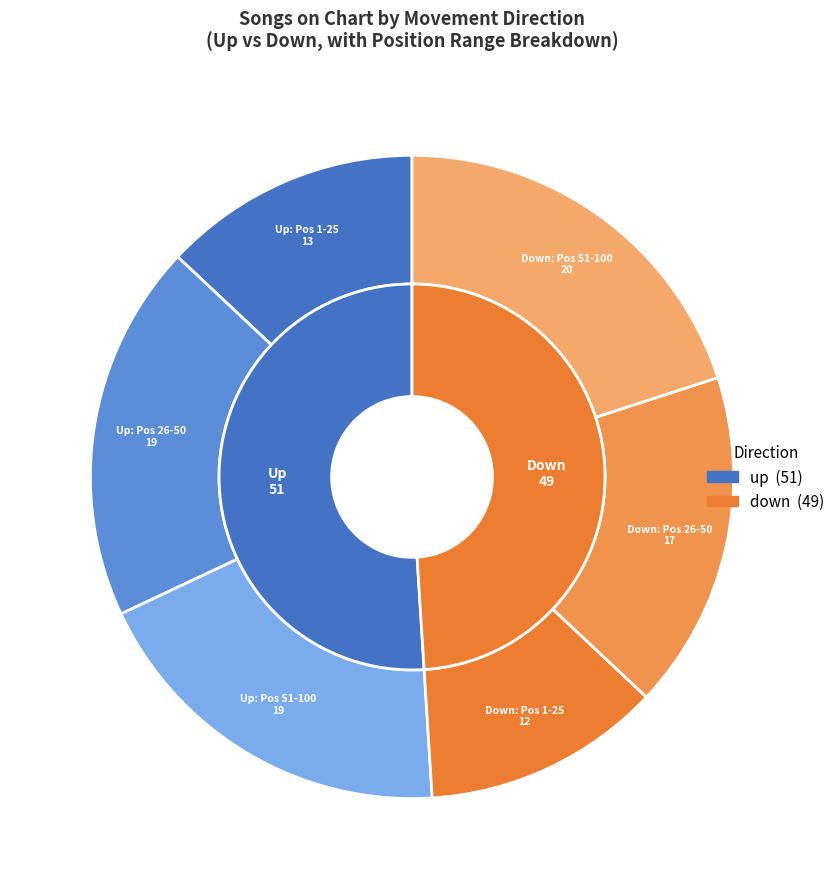

To the nearest percent, what percentage of the pie is down?

49%